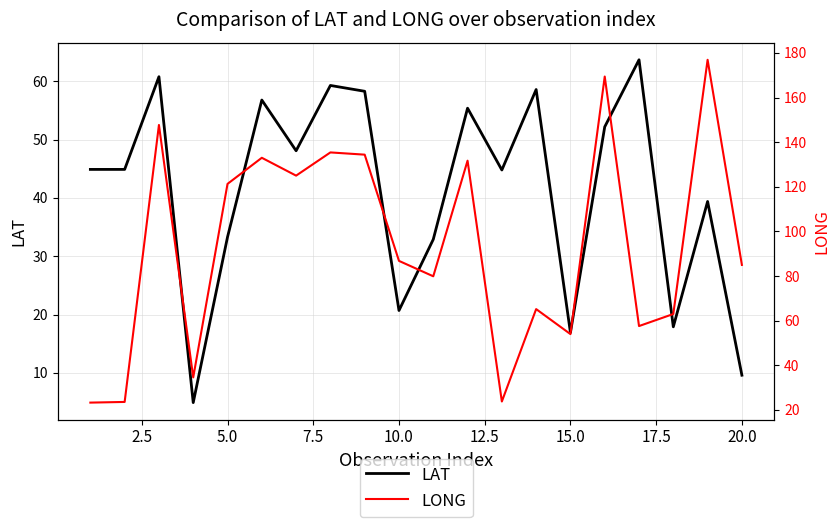

List the series in order of their overall mean, highest first.

LONG, LAT